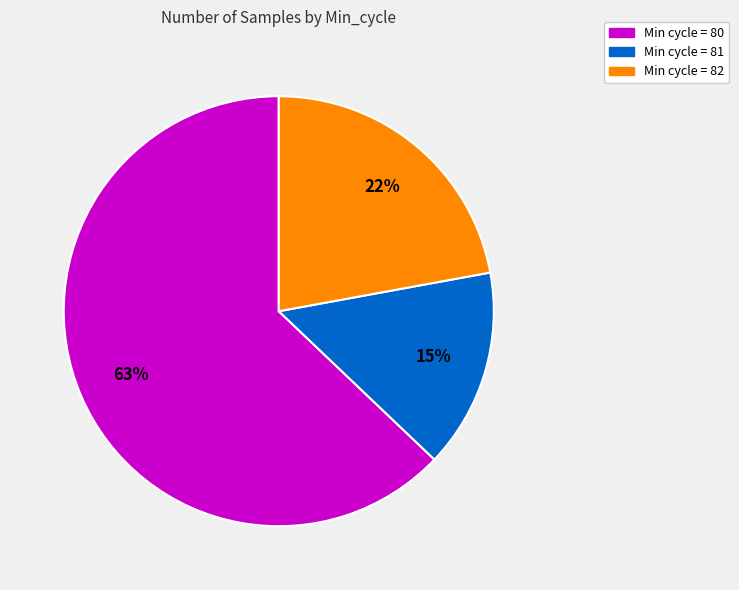

Count the number of slices in the pie.

3